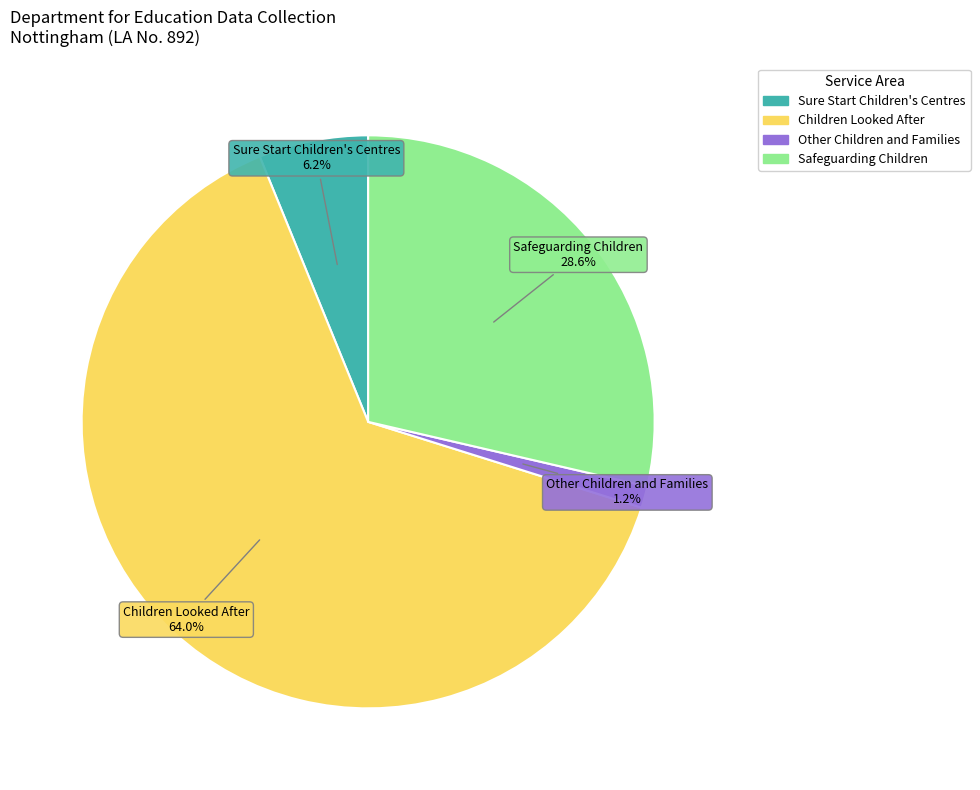

To the nearest percent, what percentage of the pie is Children Looked After?

64%